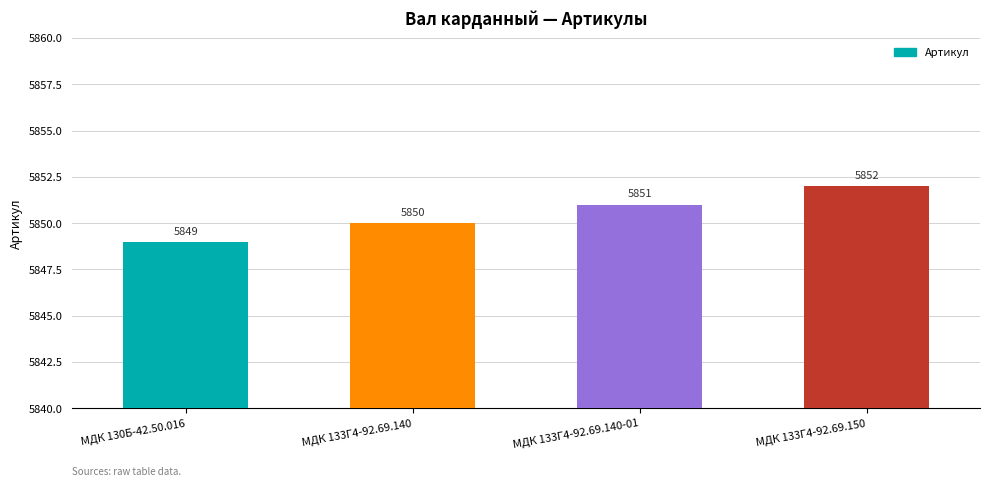

What is the ratio of the value at МДК 133Г4-92.69.140-01 to the value at МДК 130Б-42.50.016?

1.0